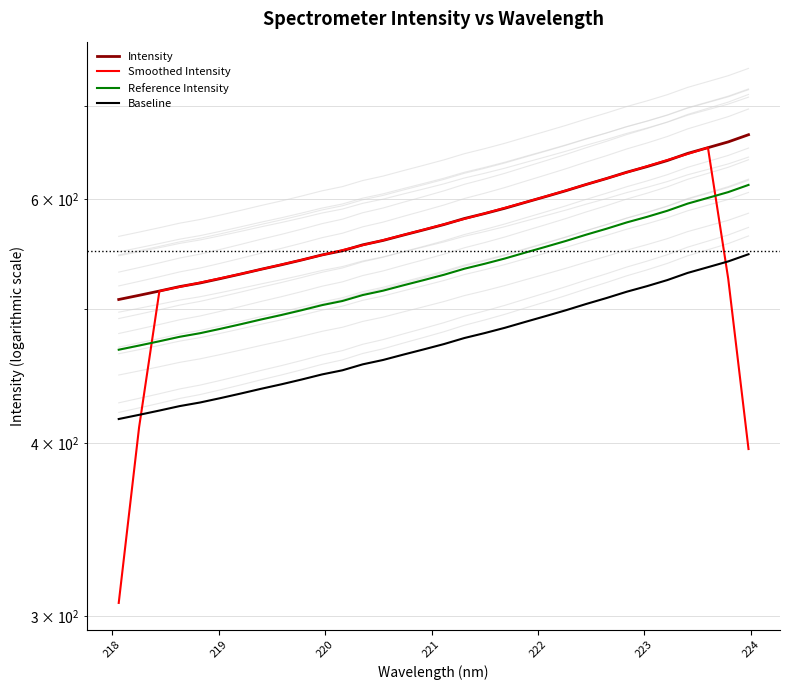

What is the sum of all Reference Intensity values?

17010.6